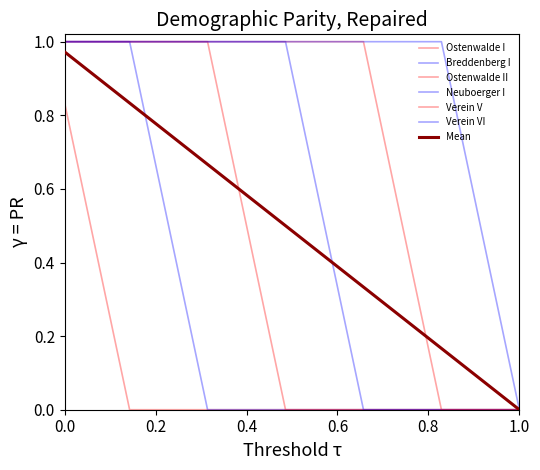

What is the maximum value shown in the chart?

1